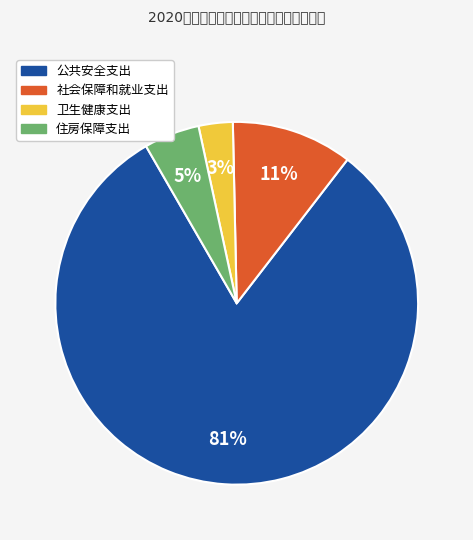

Which category has the biggest portion of the pie?

公共安全支出